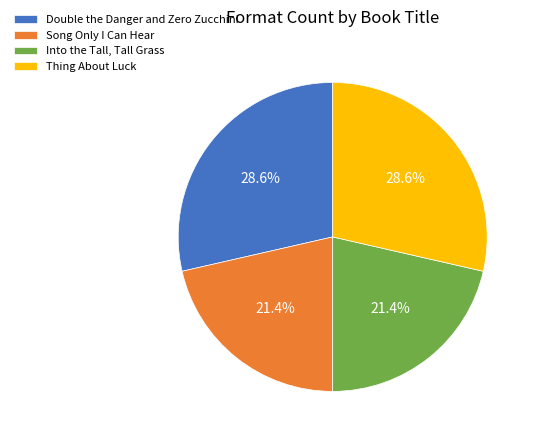

How many slices are in this pie chart?

4